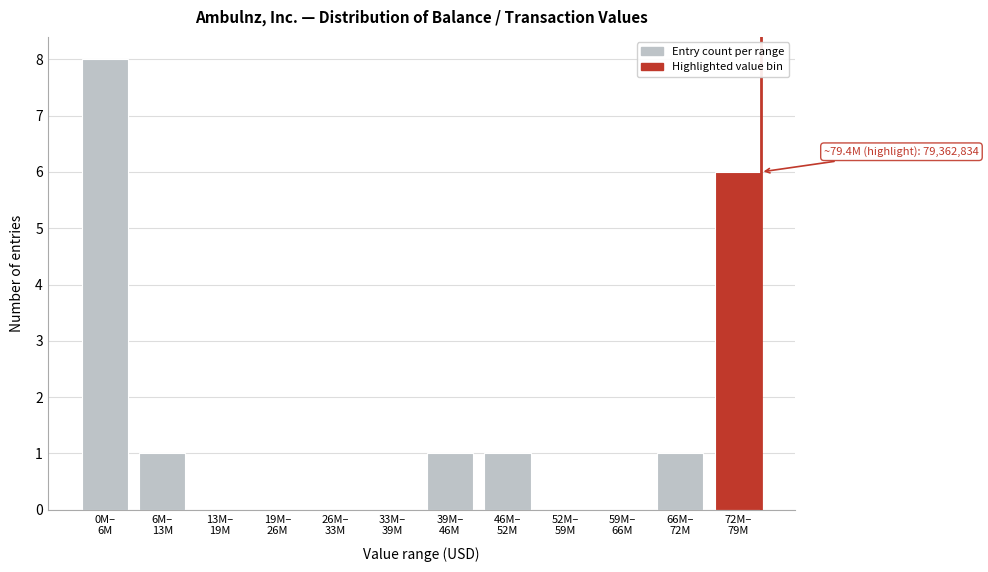

What is the maximum value shown in the chart?

8